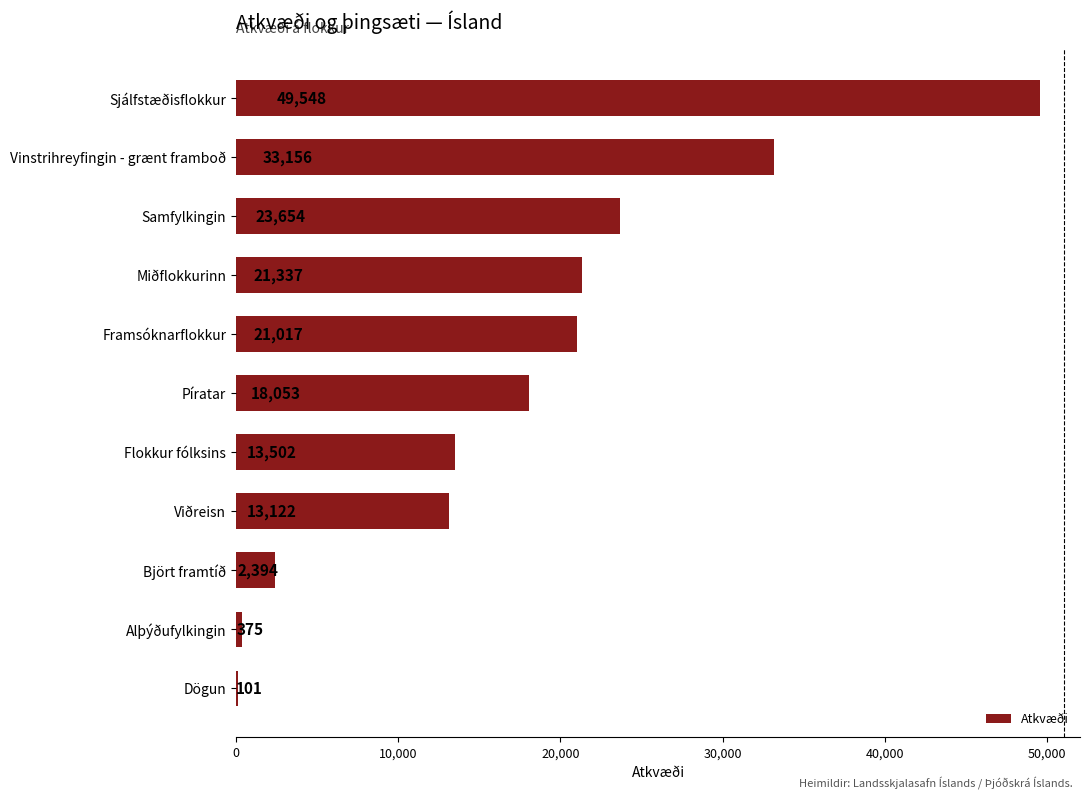

What is the sum of all values?

196259